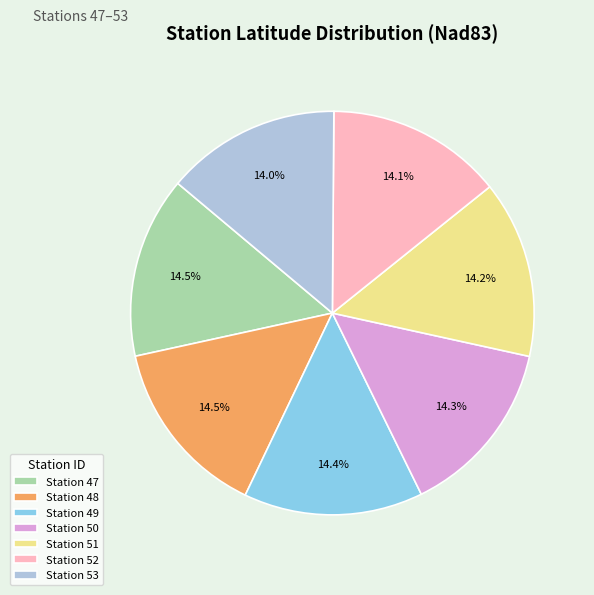

Combined, what portion of the pie is Station 52 and Station 49?

28.5%